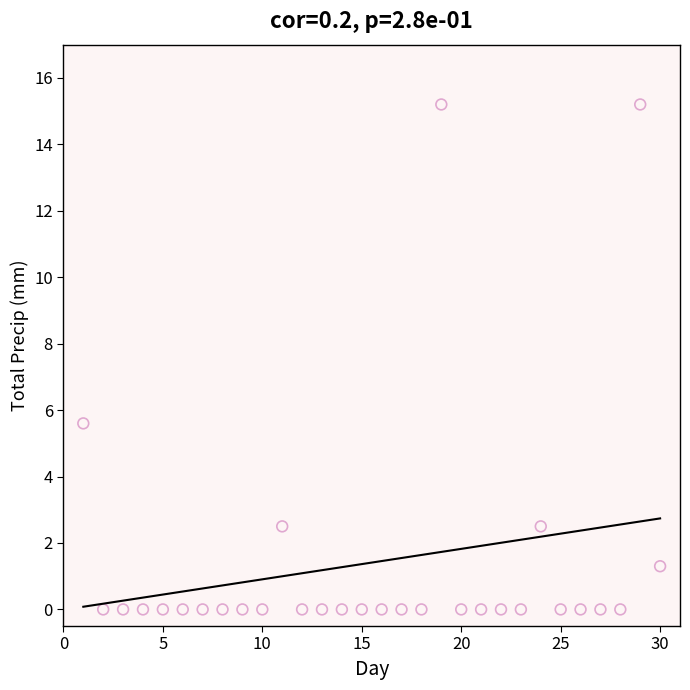

What Y value in the scatter plot is closest to 7?

5.6